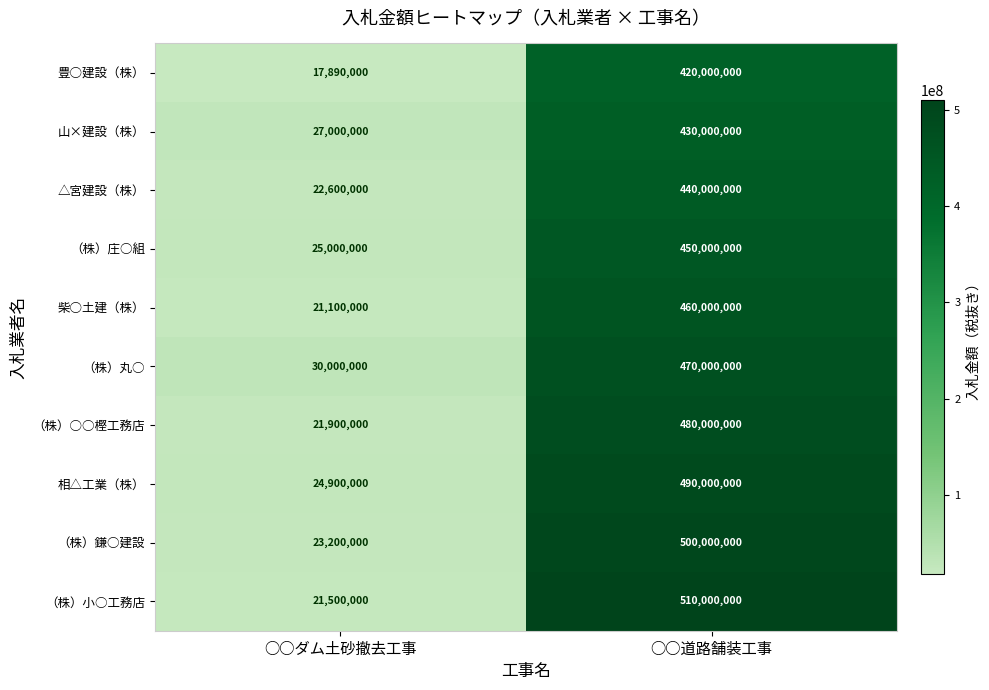

What is the difference between the highest and lowest values at ○○道路舗装工事?

90000000